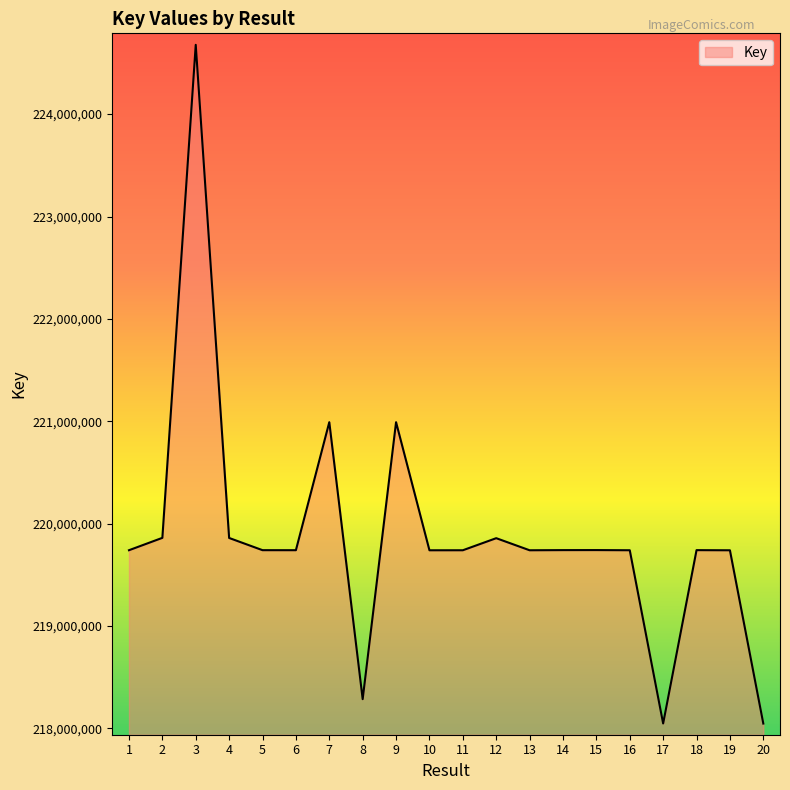

What is the maximum value shown in the chart?

224677030